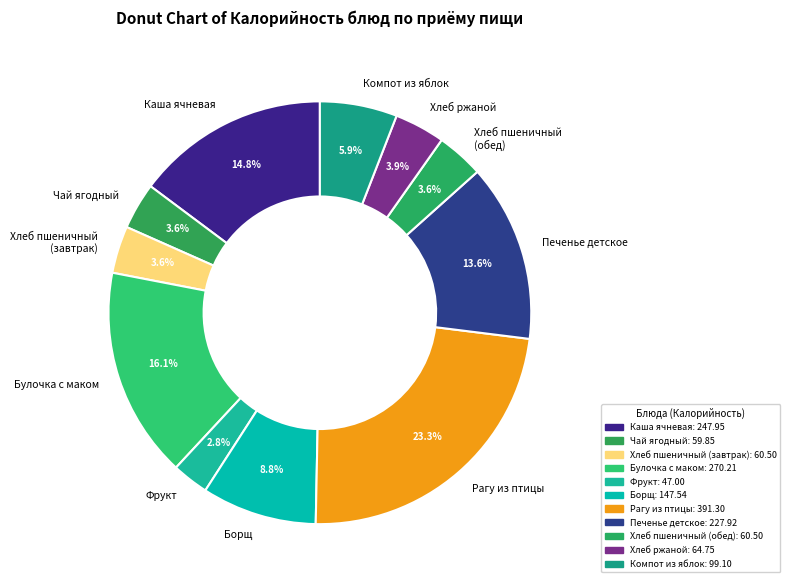

Between Булочка с маком and Хлеб пшеничный (завтрак), which is larger?

Булочка с маком